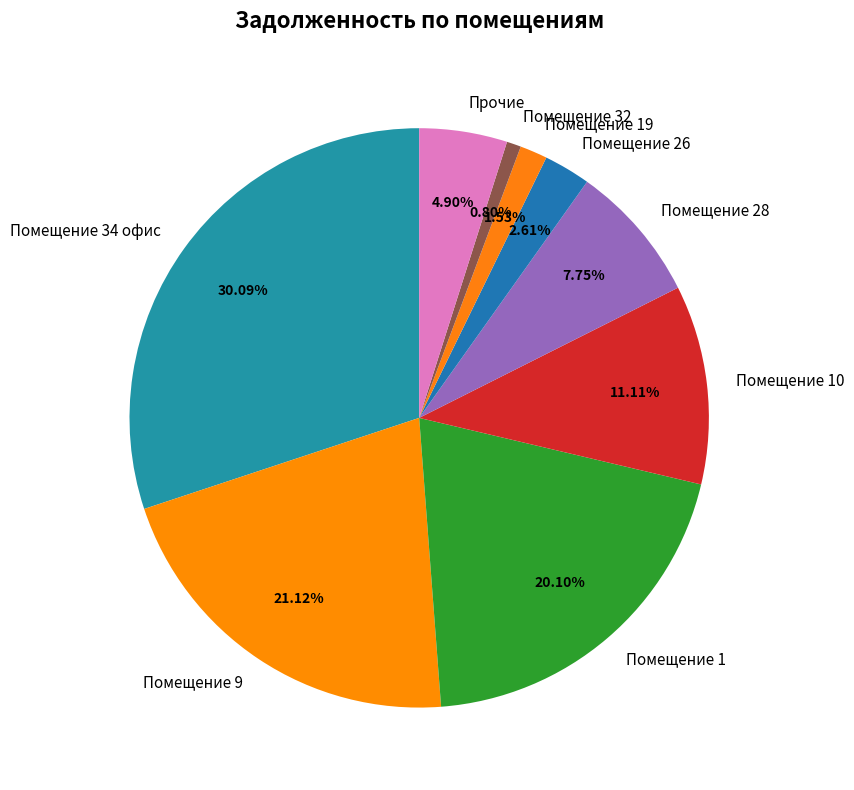

Which category has the biggest portion of the pie?

Помещение 34 офис